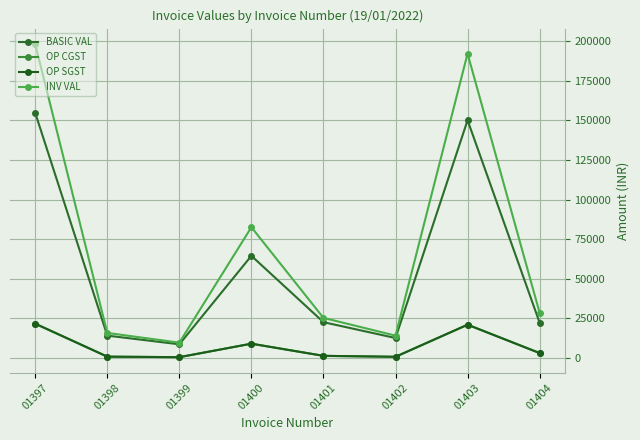

List the labels in order of OP SGST value, smallest first.

01399, 01402, 01398, 01401, 01404, 01400, 01403, 01397